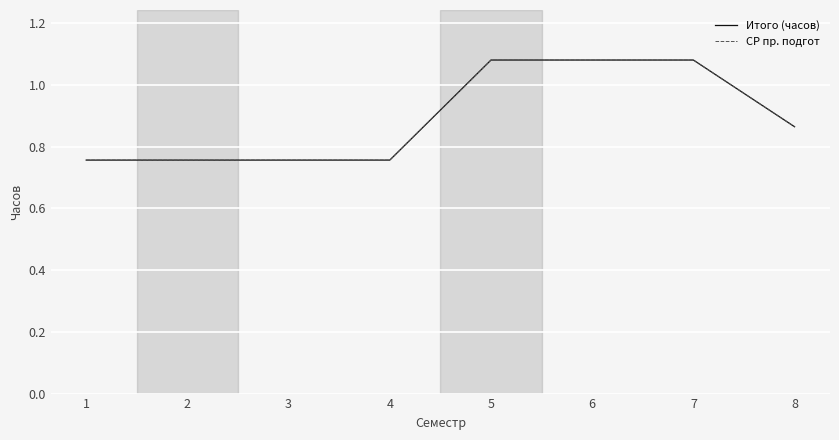

List the labels in order of СР пр. подгот value, smallest first.

1, 2, 3, 4, 8, 5, 6, 7